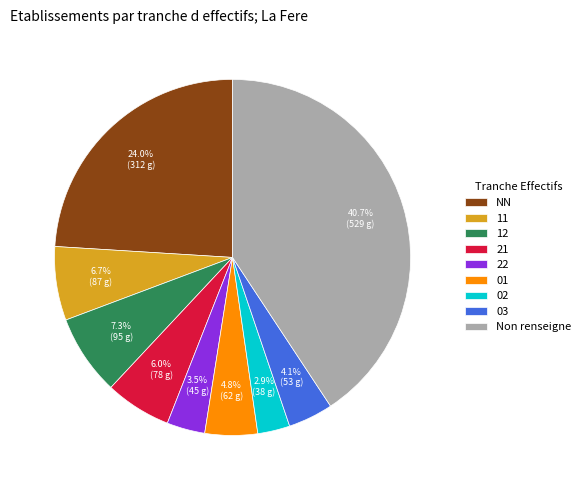

How many slices are in this pie chart?

9